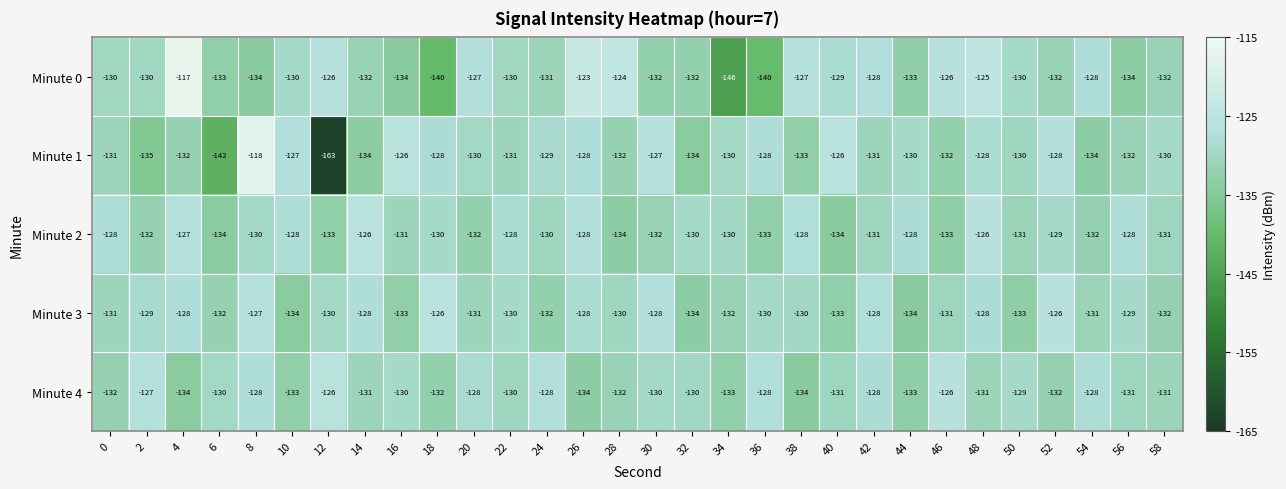

What is the difference between the maximum and minimum values in the Minute 0 series?

29